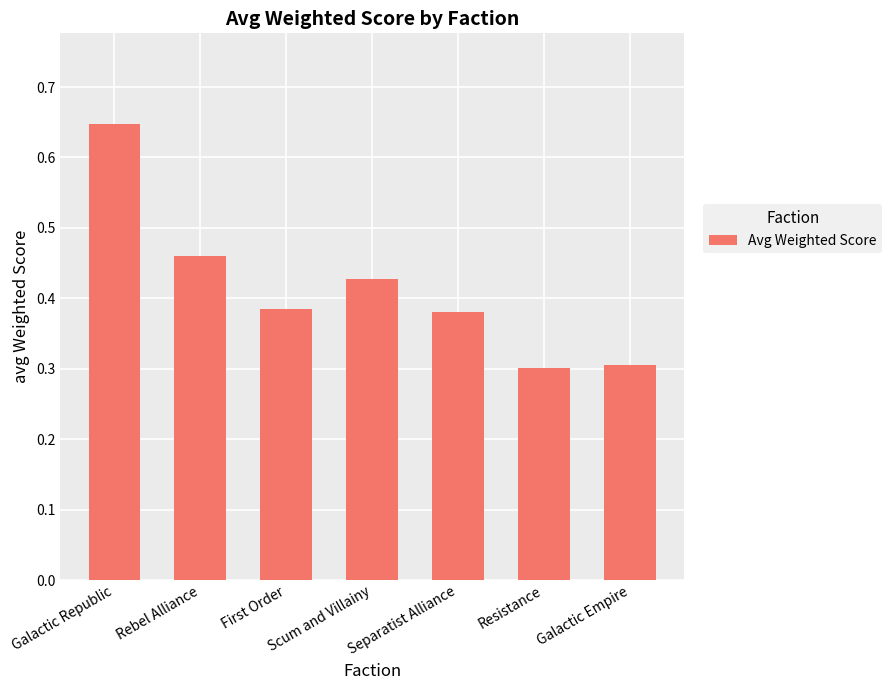

What is the sum of all values?

2.9